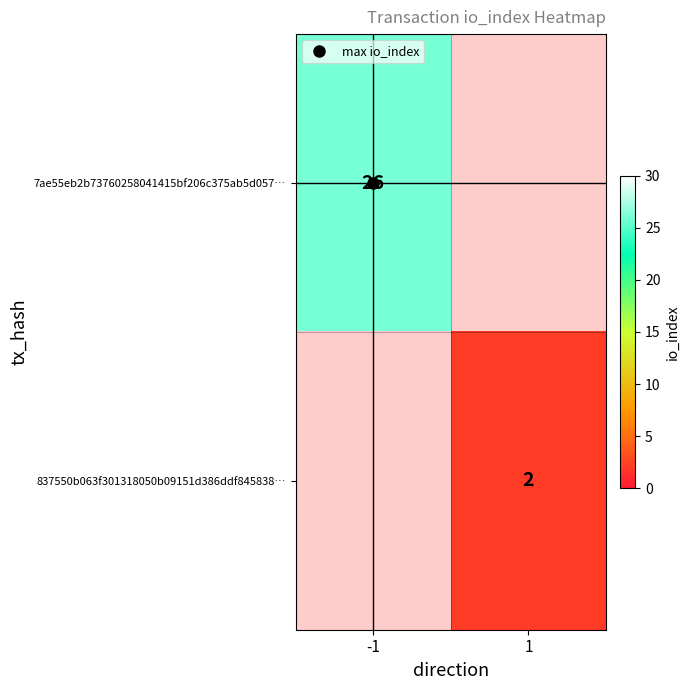

How many positive values does the 837550b063f301318050b09151d386ddf845838… series have?

1